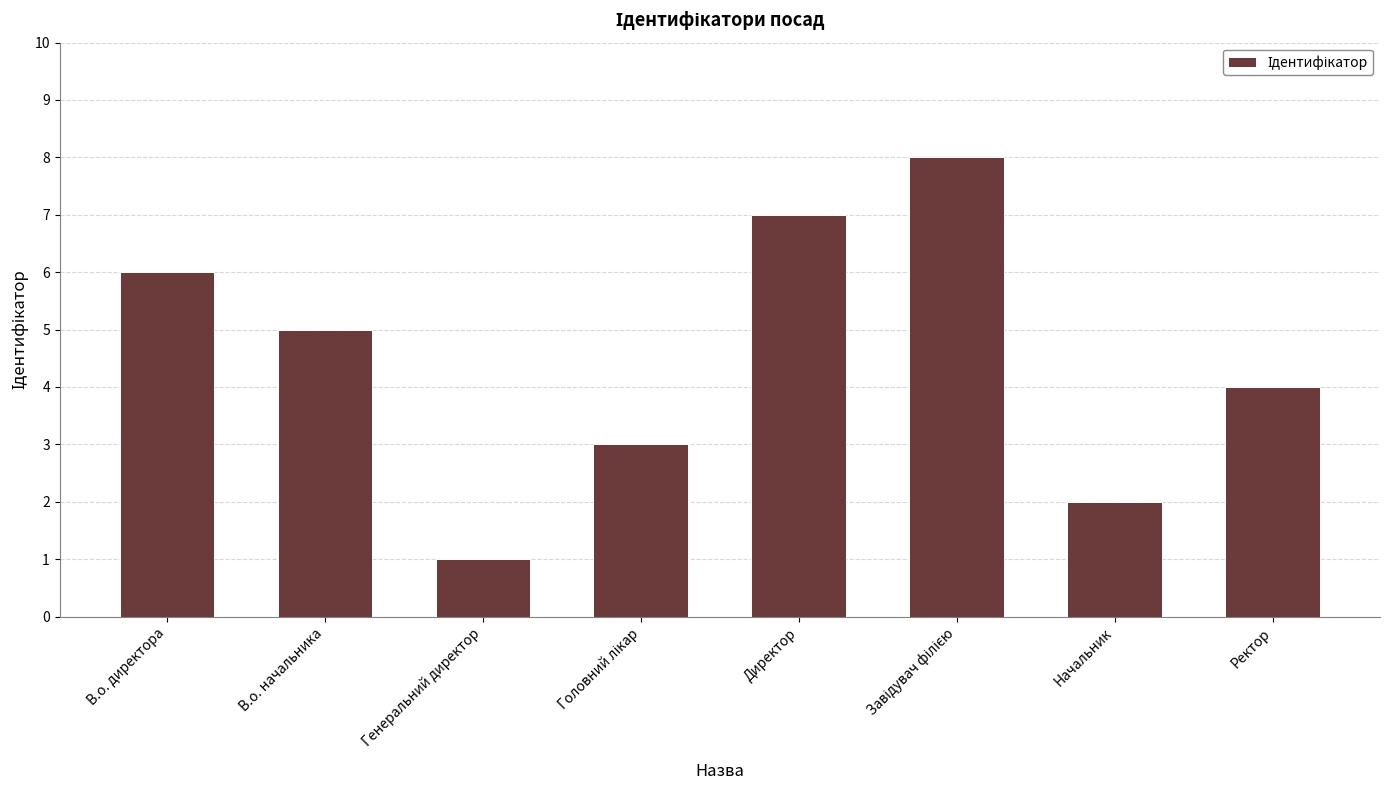

What is the label of the 2nd bar from the right?

Начальник